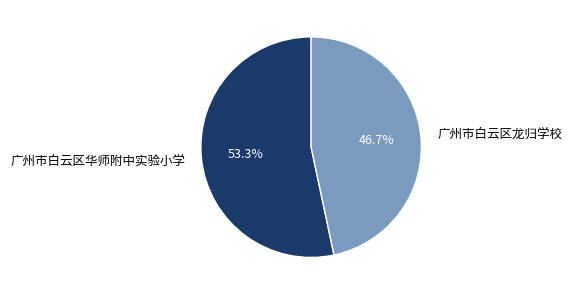

Is there any slice that represents more than half of the pie?

Yes